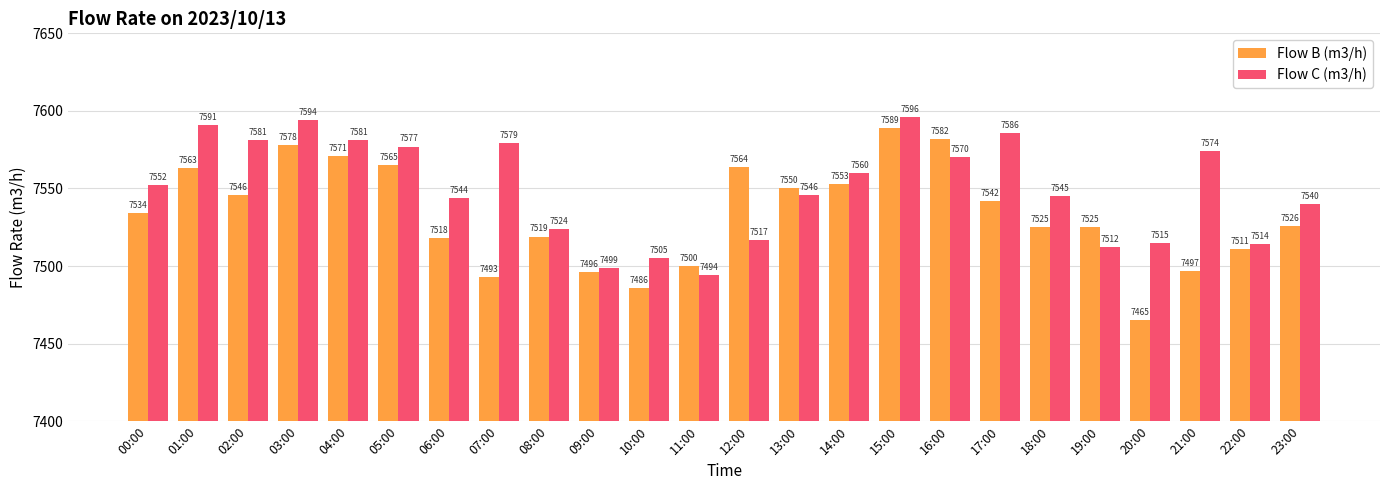

How many bars are there in each group?

2